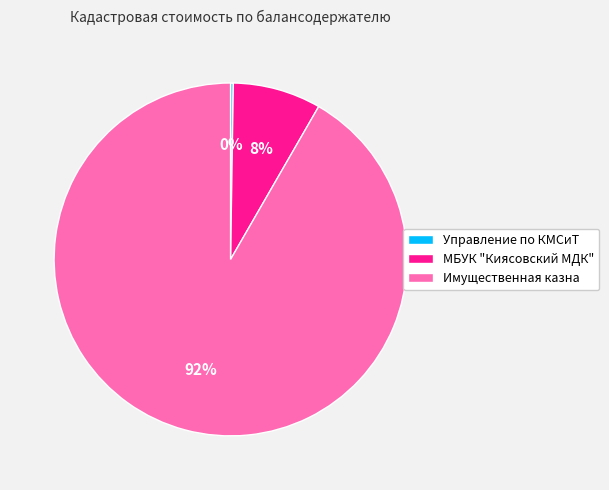

Combined, do Имущественная казна and МБУК "Киясовский МДК" account for over 50%?

Yes